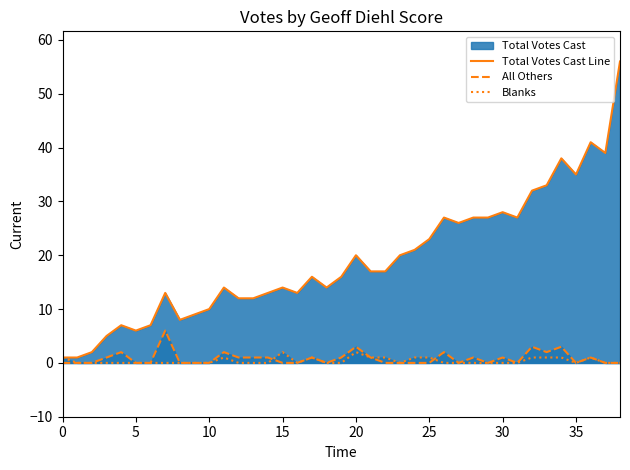

Where is the first local maximum for Blanks?

11